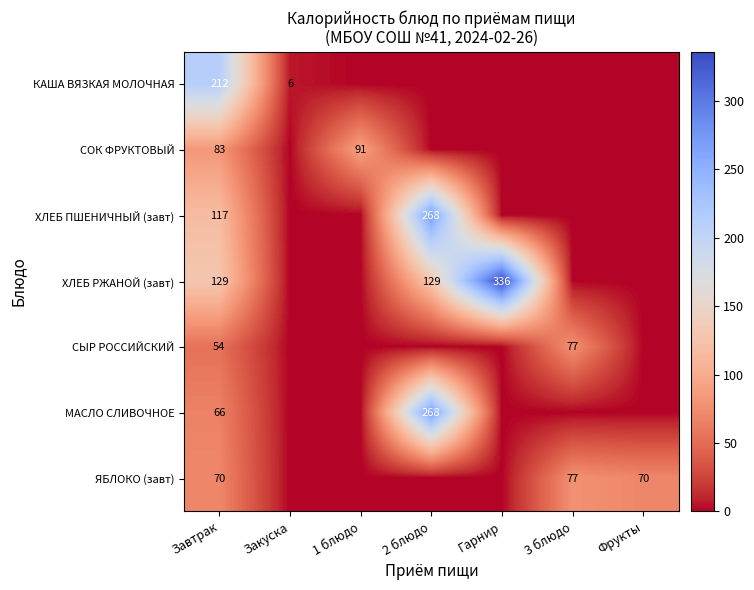

At how many categories does at least one series exceed 223?

2